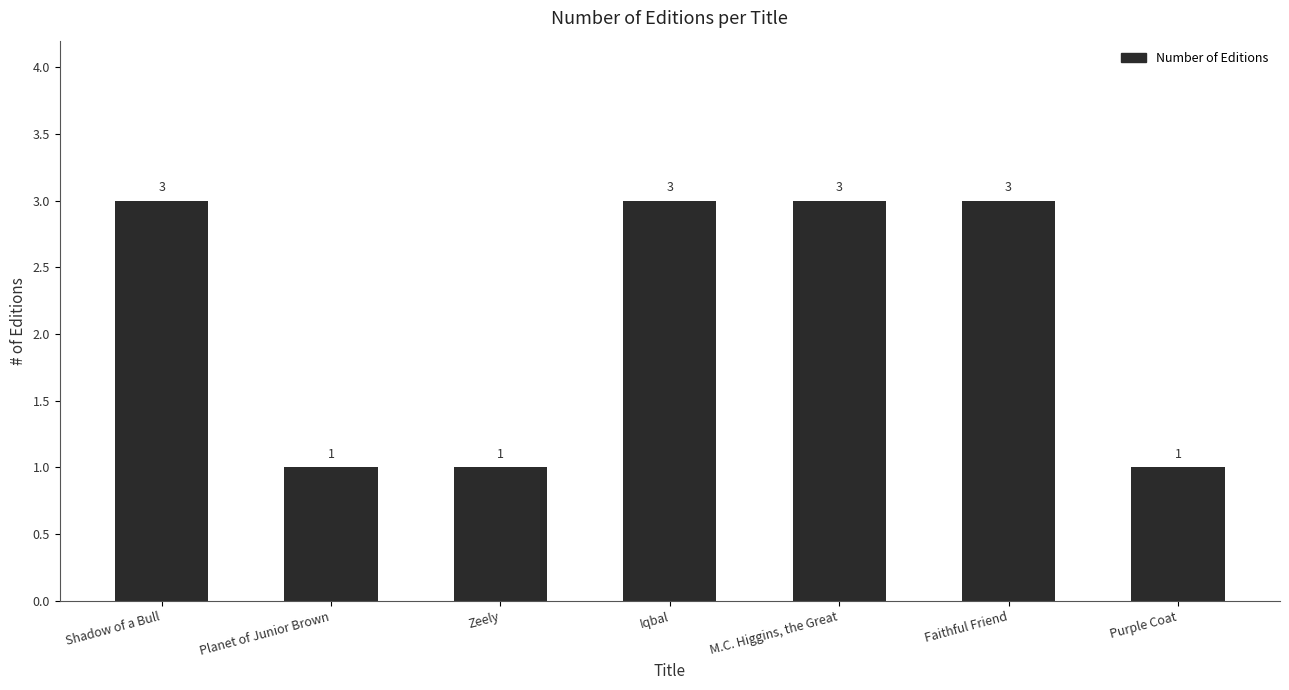

What is the change in value from Planet of Junior Brown to Iqbal?

+2